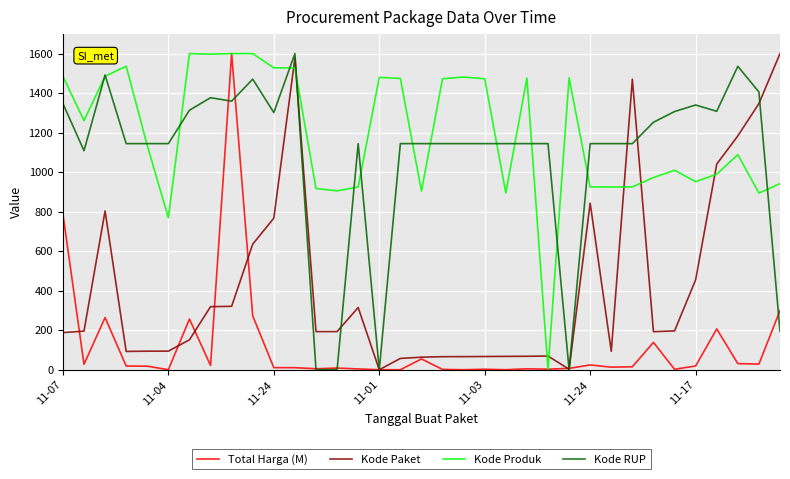

After their last crossing, which series has the higher values: Kode Paket or Kode Produk?

Kode Paket